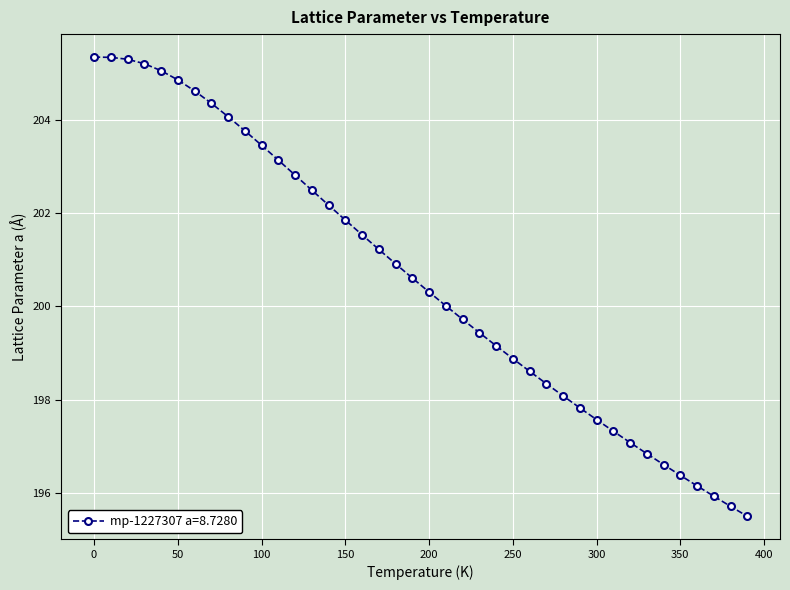

What is the value of the 12th point from the left?

203.1